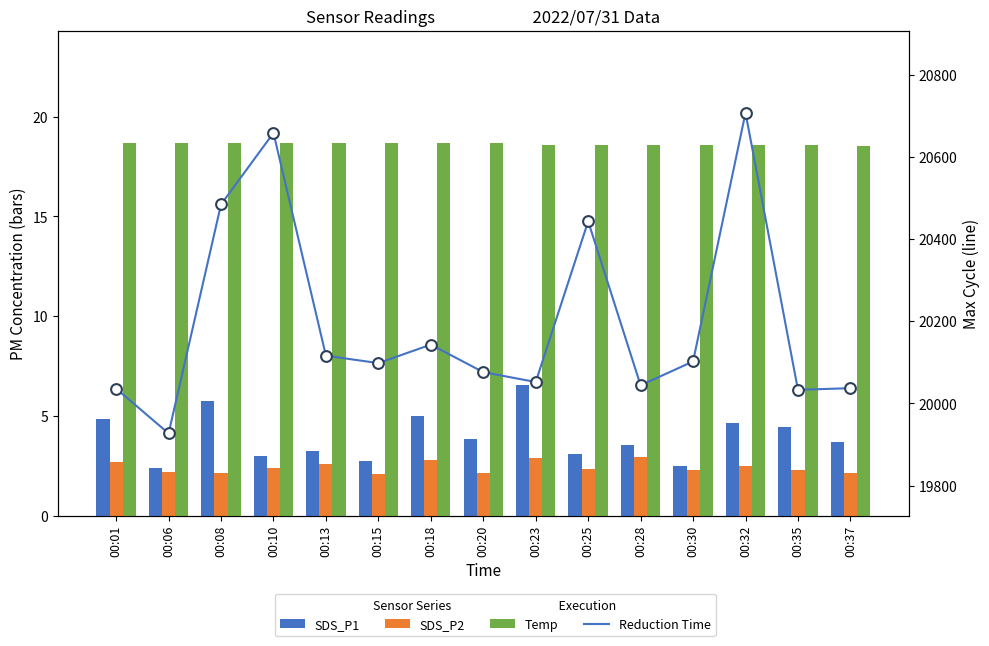

What are all the series names shown in the legend?

SDS_P1, SDS_P2, Temp, Reduction Time